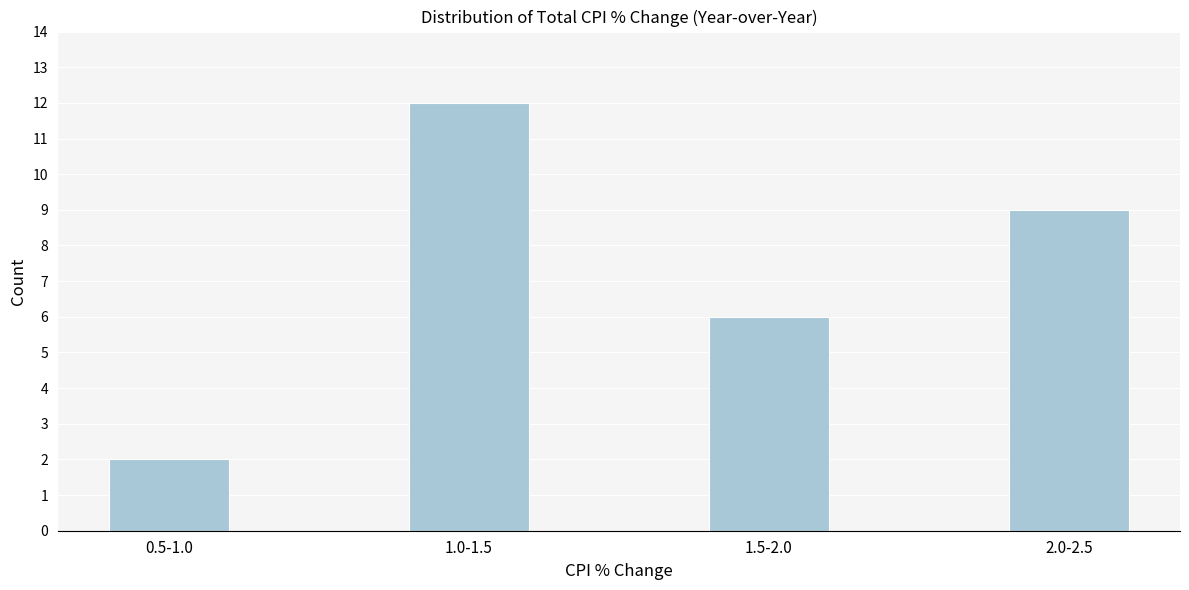

Reading right to left, list all the values displayed in this chart.

2.0-2.5=9	1.5-2.0=6	1.0-1.5=12	0.5-1.0=2